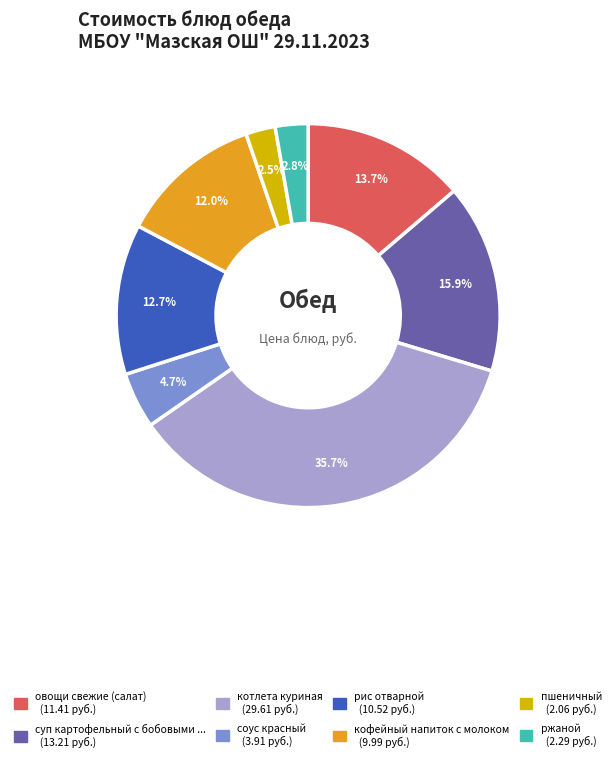

Is there a majority slice in this chart?

No